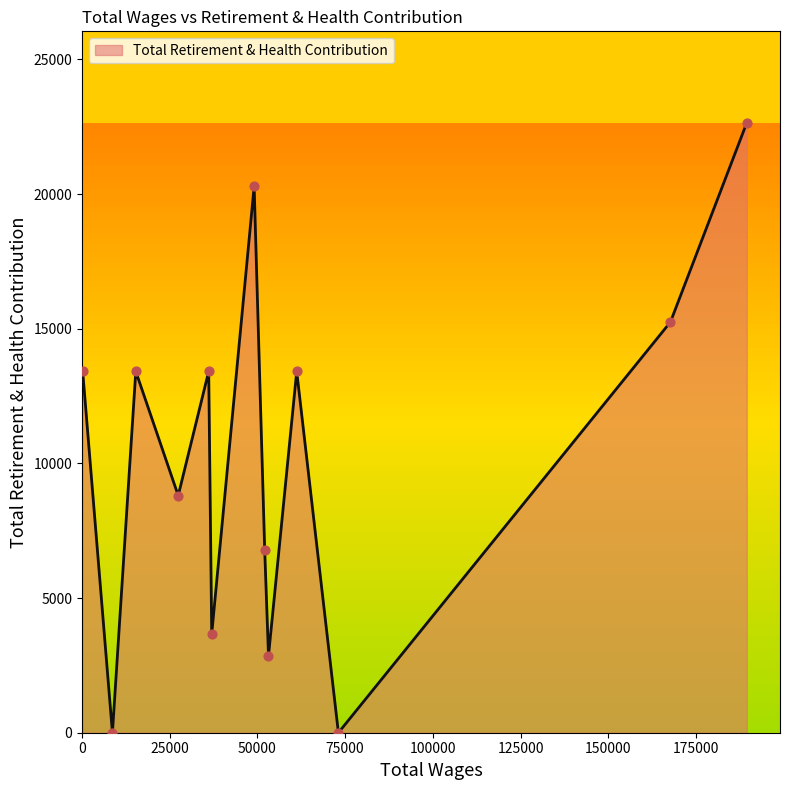

What is the greatest value displayed?

22648